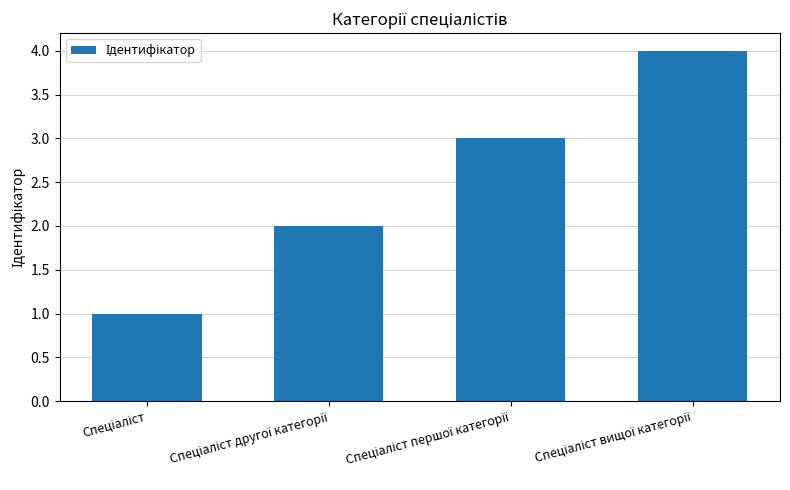

What is the sum of all values?

10